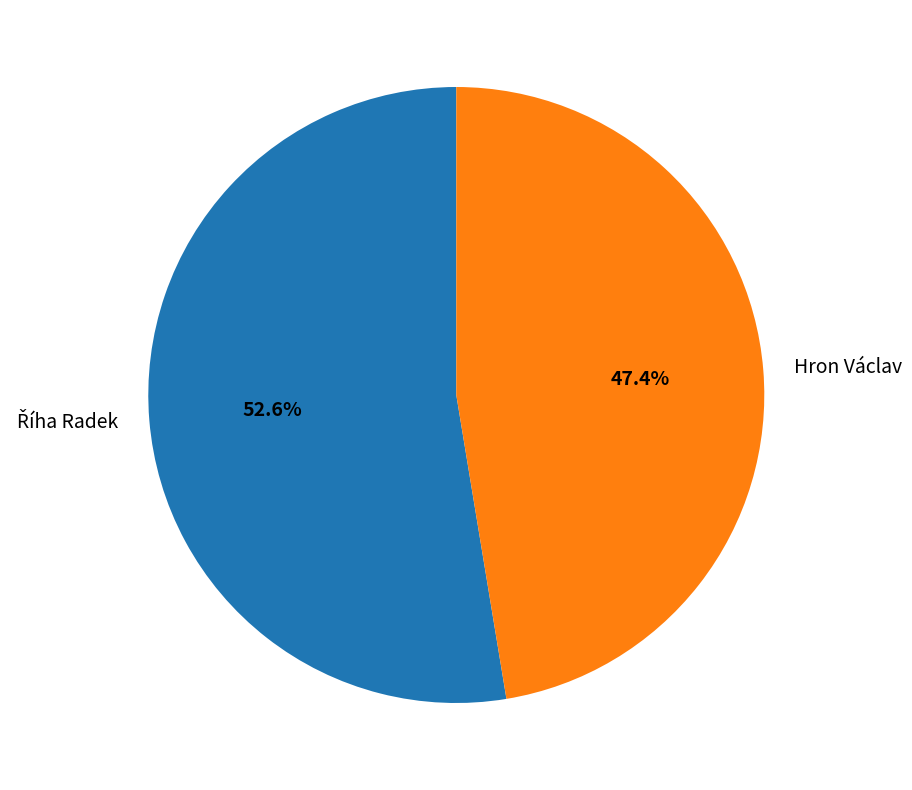

Does Hron Václav represent more than half of the total?

No